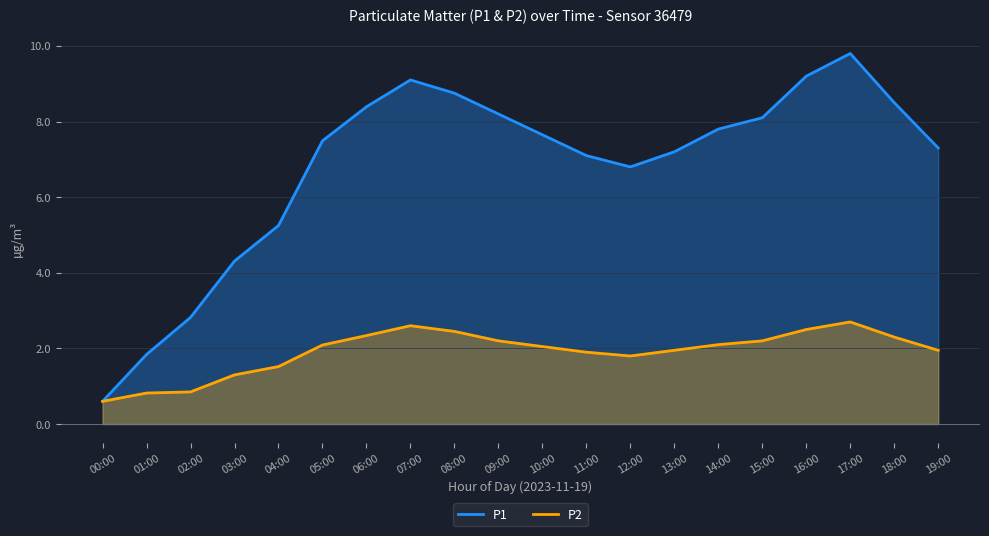

How many values in the P2 series are below 2?

9